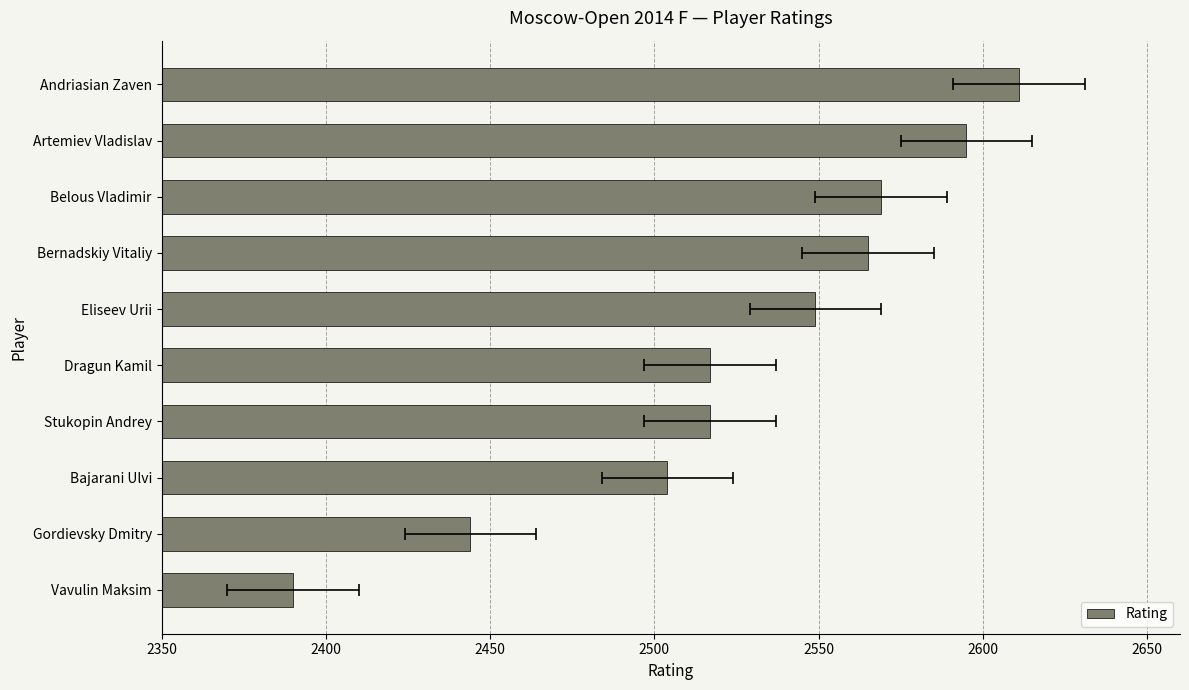

What is the greatest value displayed?

2611